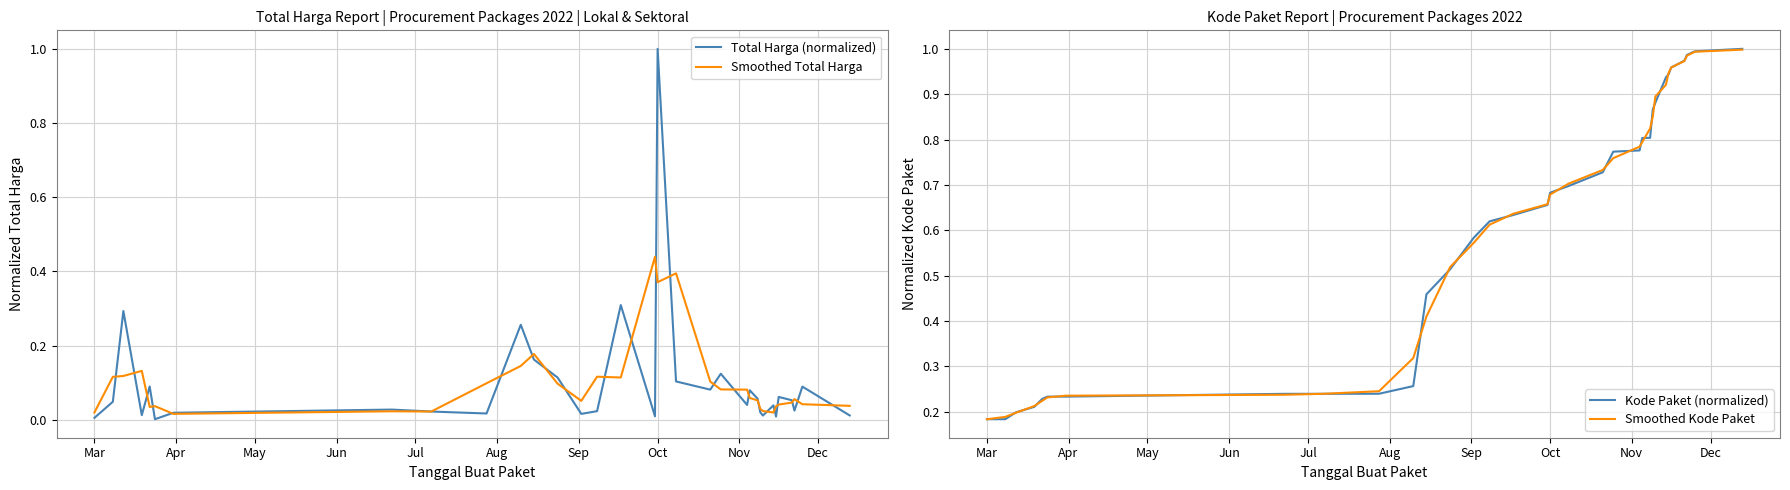

Reading left to right, extract all data points from this chart.

Total Harga (normalized): 0.0	0.0	0.3	0.0	0.1	0.0	0.0	0.0	0.0	0.0	0.3	0.2	0.1	0.0	0.0	0.3	0.0	1.0	0.1	0.1	0.1	0.0	0.1	0.1	0.0	0.0	0.0	0.0	0.1	0.1	0.0	0.1	0.0
Smoothed Total Harga: 0.0	0.1	0.1	0.1	0.0	0.0	0.0	0.0	0.0	0.1	0.1	0.2	0.1	0.1	0.1	0.1	0.4	0.4	0.4	0.1	0.1	0.1	0.1	0.1	0.0	0.0	0.0	0.0	0.0	0.0	0.1	0.0	0.0
Kode Paket (normalized): 0.2	0.2	0.2	0.2	0.2	0.2	0.2	0.2	0.2	0.2	0.3	0.5	0.5	0.6	0.6	0.6	0.7	0.7	0.7	0.7	0.8	0.8	0.8	0.8	0.9	0.9	0.9	0.9	1.0	1.0	1.0	1.0	1.0
Smoothed Kode Paket: 0.2	0.2	0.2	0.2	0.2	0.2	0.2	0.2	0.2	0.2	0.3	0.4	0.5	0.6	0.6	0.6	0.7	0.7	0.7	0.7	0.8	0.8	0.8	0.8	0.9	0.9	0.9	0.9	1.0	1.0	1.0	1.0	1.0